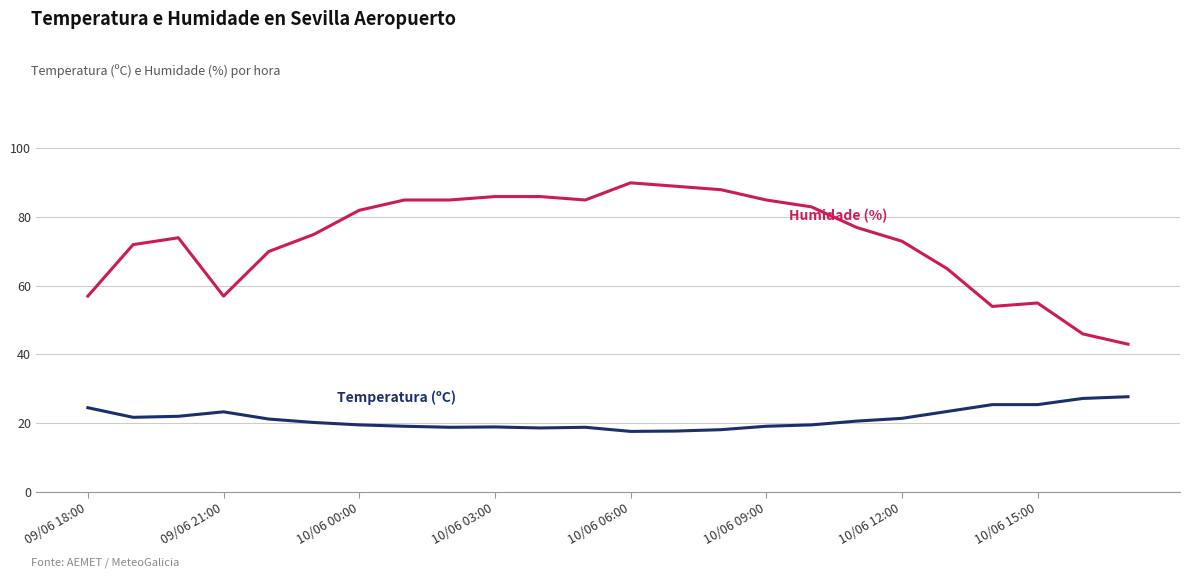

What is the minimum value shown in the chart?

17.6